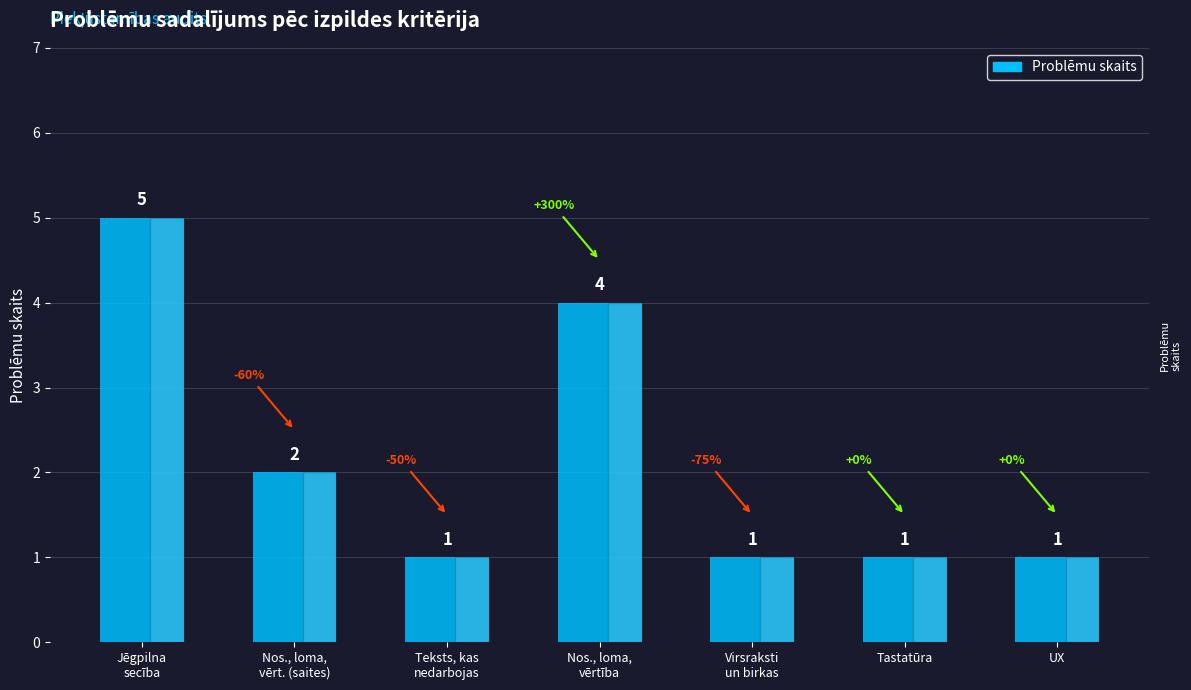

Reading right to left, what are all the values shown in this chart?

UX=1	Tastatūra=1	Virsraksti
un birkas=1	Nos., loma,
vērtība=4	Teksts, kas
nedarbojas=1	Nos., loma,
vērt. (saites)=2	Jēgpilna
secība=5